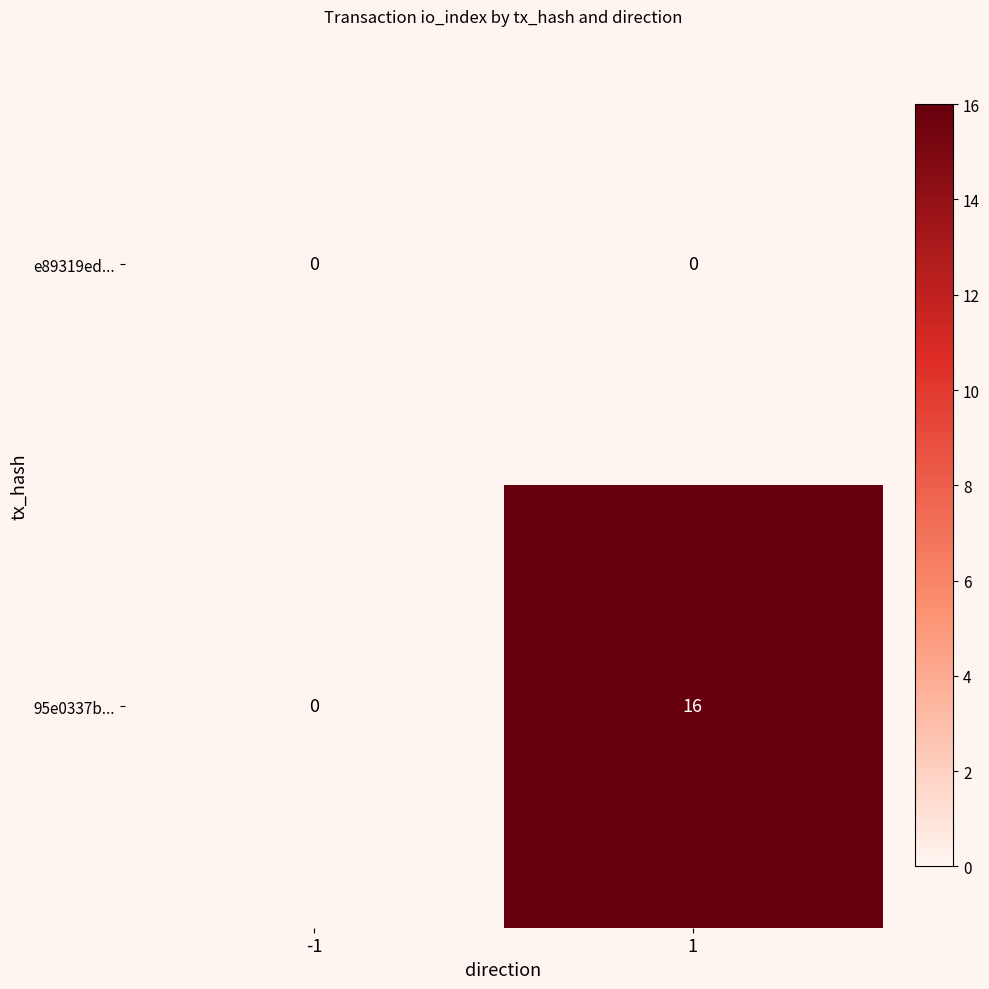

Reading left to right, transcribe all the data shown in this chart.

e89319ed...: -1=0	1=0
95e0337b...: -1=0	1=16